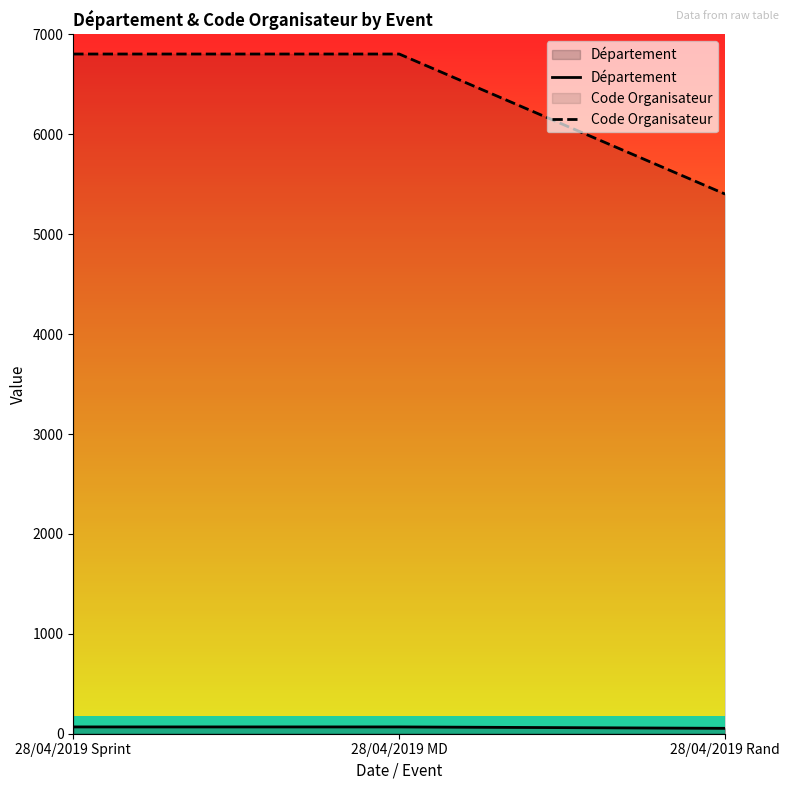

Between 28/04/2019 Rand and 28/04/2019 MD, which is larger?

28/04/2019 MD